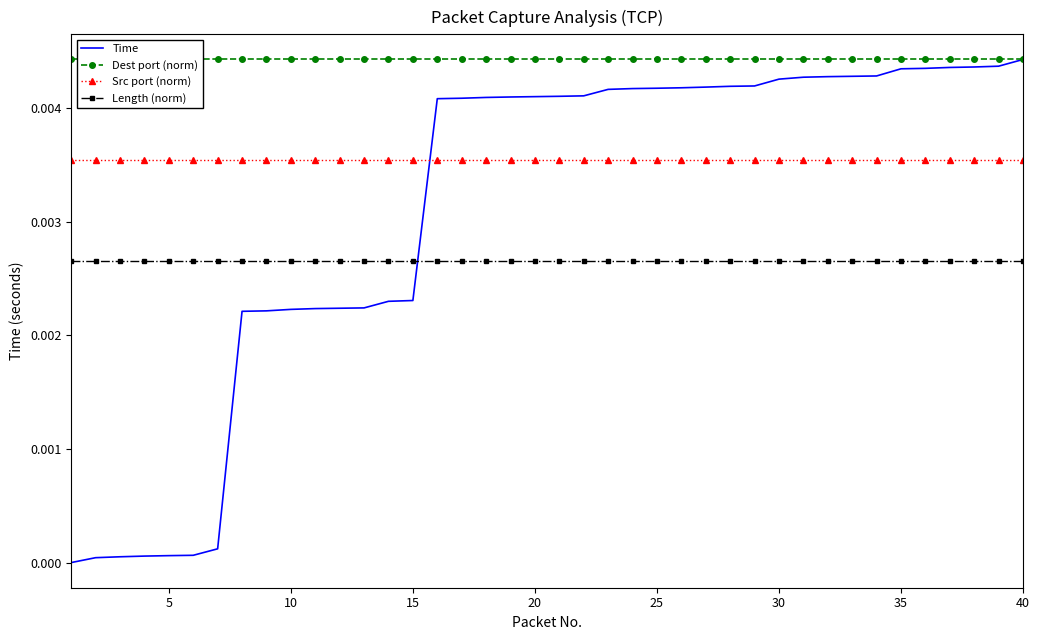

True or false: Length (norm) and Src port (norm) cross at least once.

False